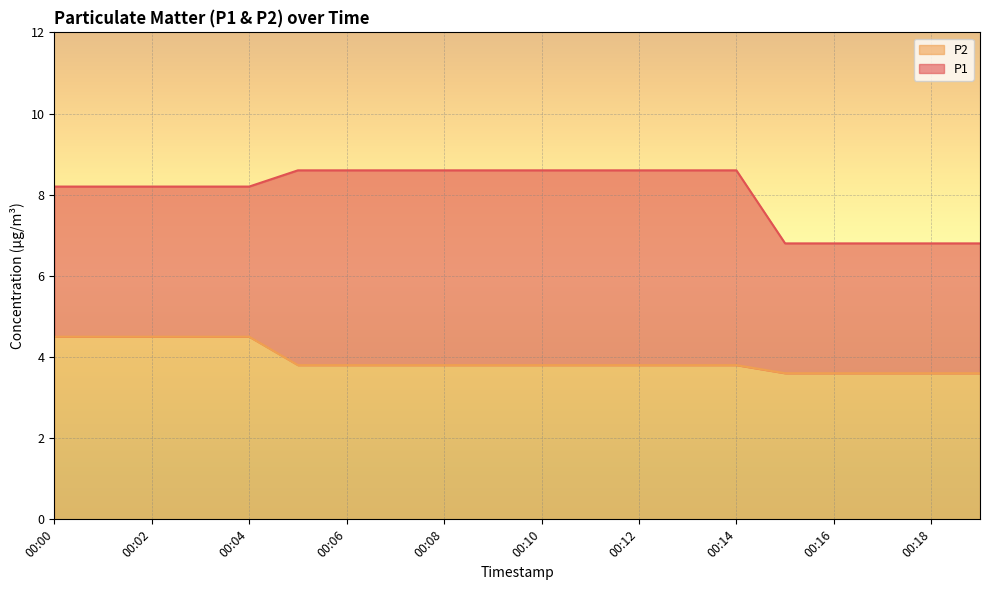

Where is P1 nearest to the value 7?

00:15